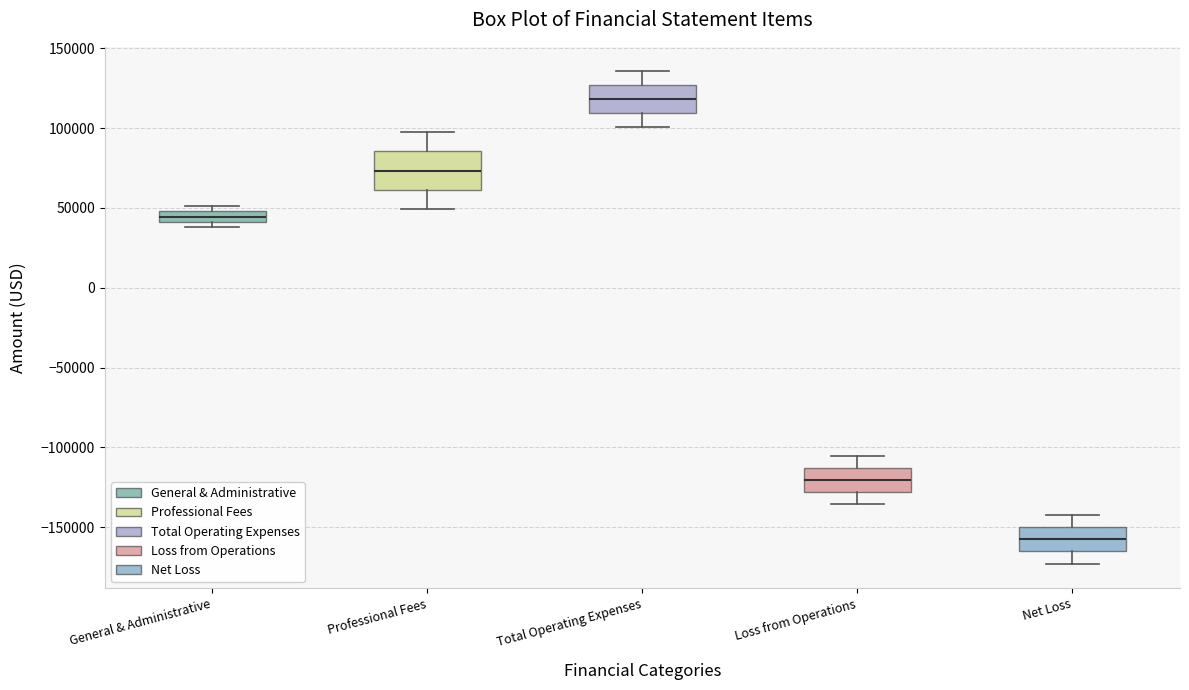

Which box has the lowest median line?

Net Loss